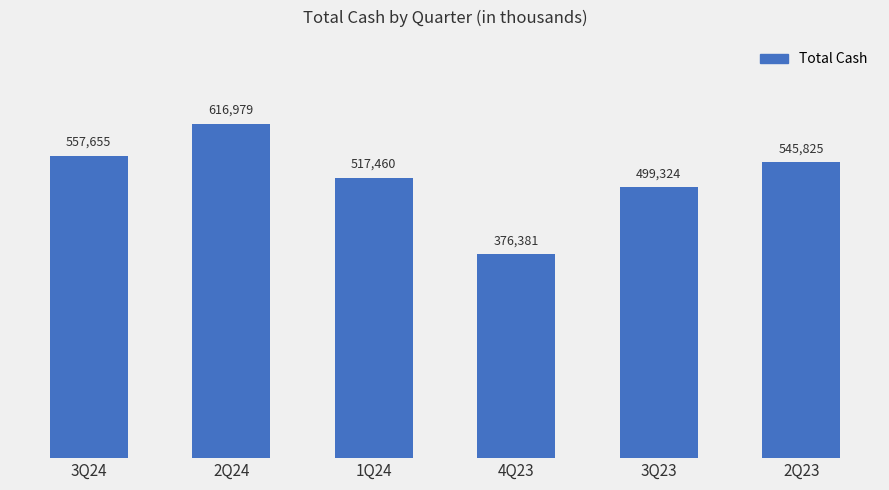

How many values are below 545825?

3